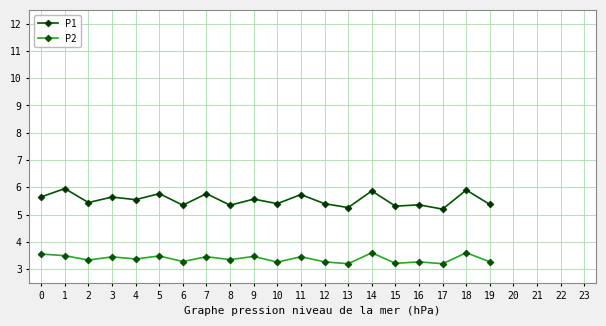

Rank the series by their maximum value, from highest to lowest.

P1, P2